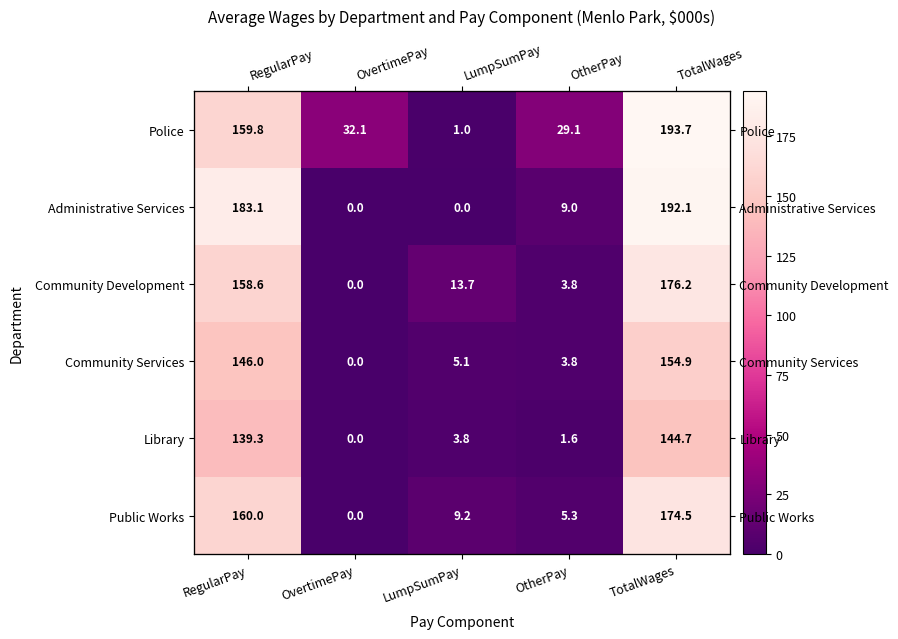

List the series in order of their peak value, highest first.

Police, Administrative Services, Community Development, Public Works, Community Services, Library